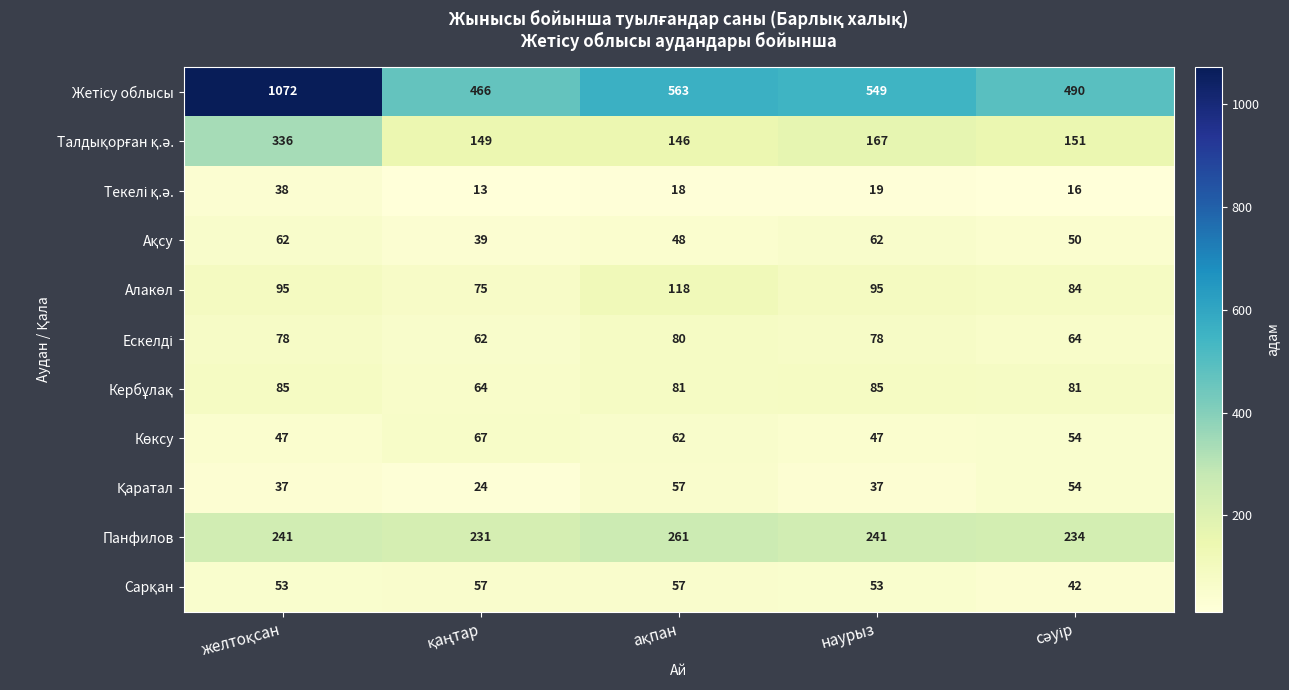

What is the total value across all series at наурыз?

1433